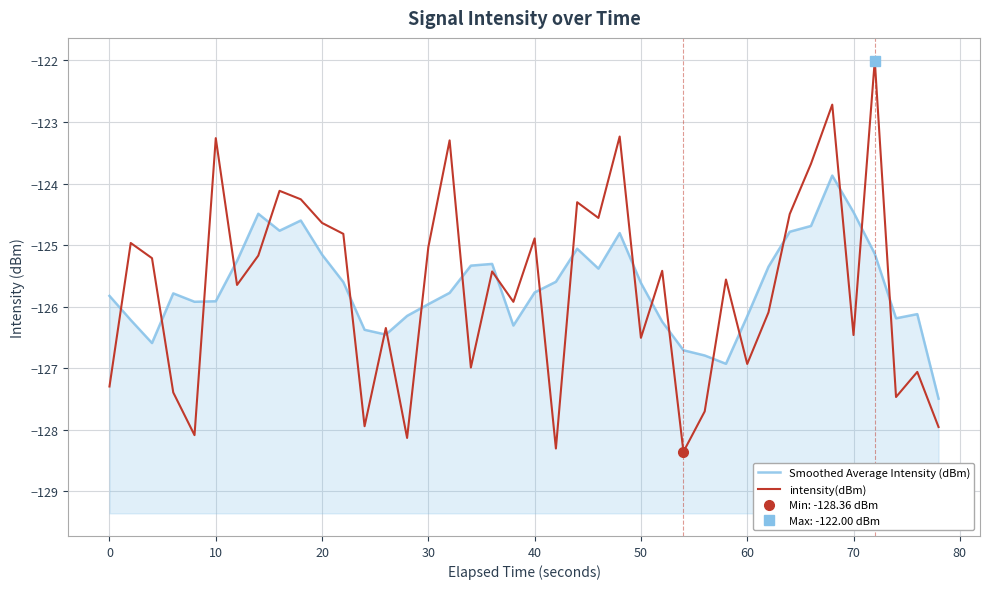

What is the value of the Smoothed Average Intensity (dBm) point at the 14th from the left?

-126.5